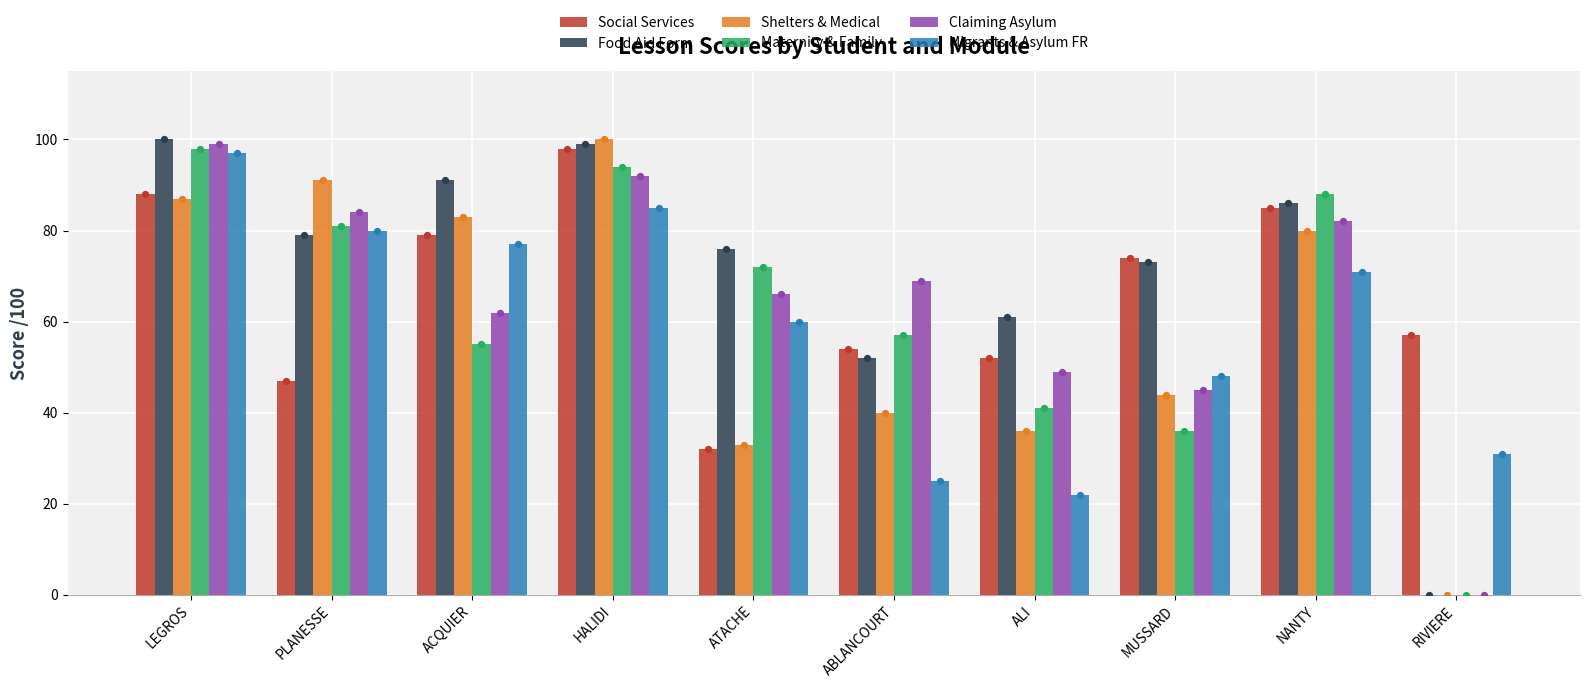

Which series reaches the maximum Y coordinate?

Food Aid Form